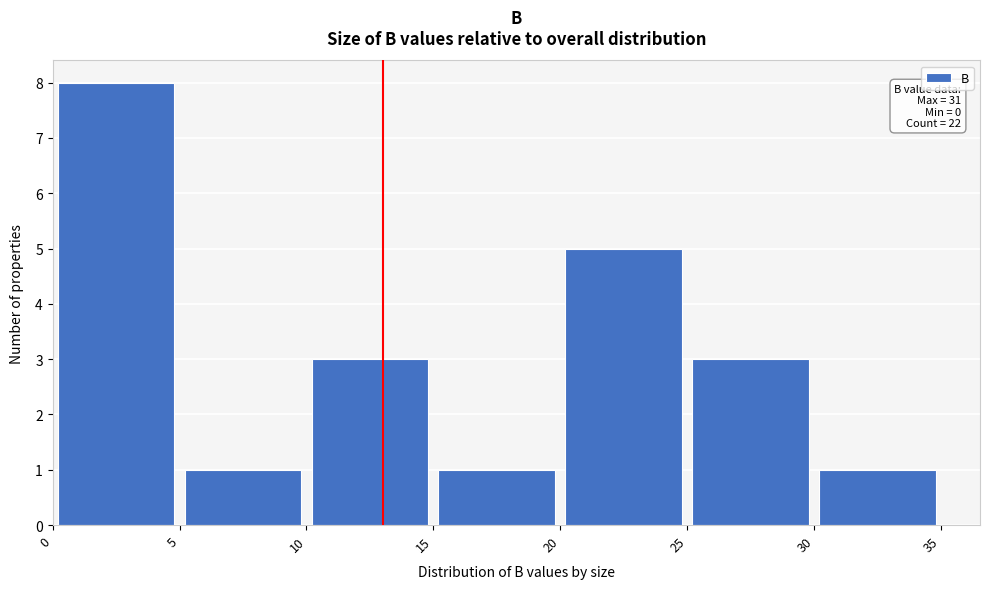

Which range on the x-axis has the tallest bar?

0 to 5